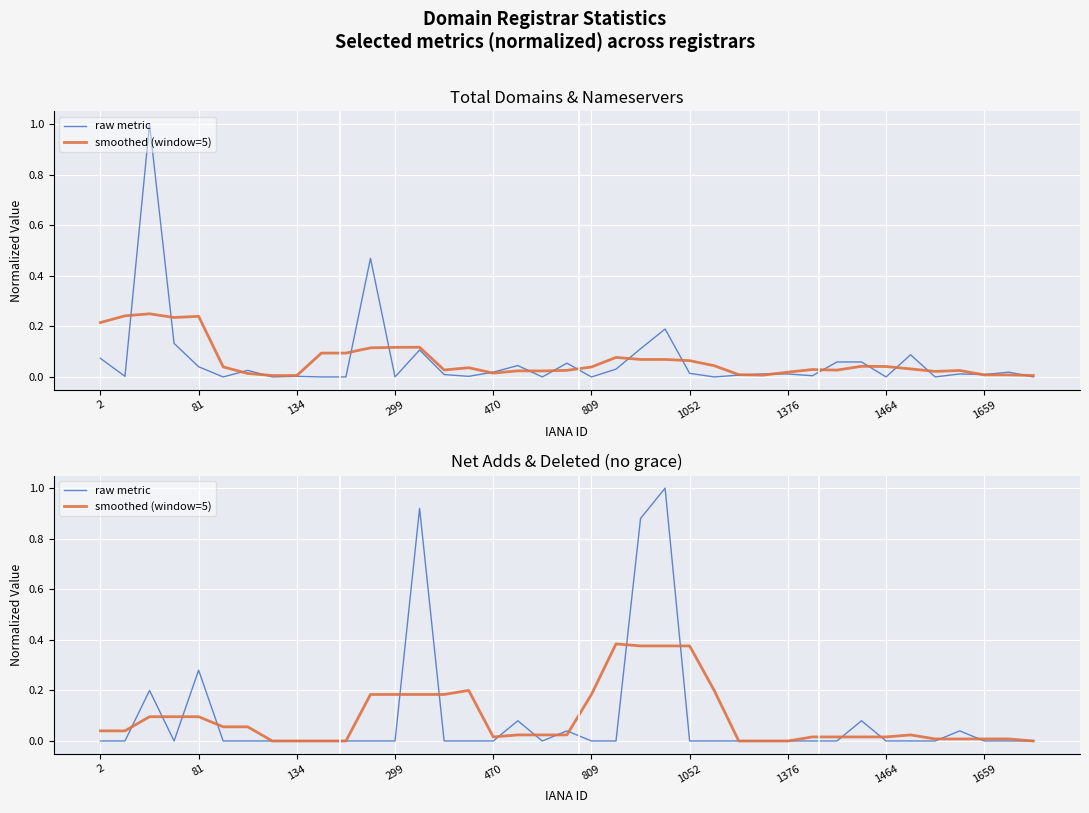

Which category has the lowest value in the smoothed (window=5) series?

1376